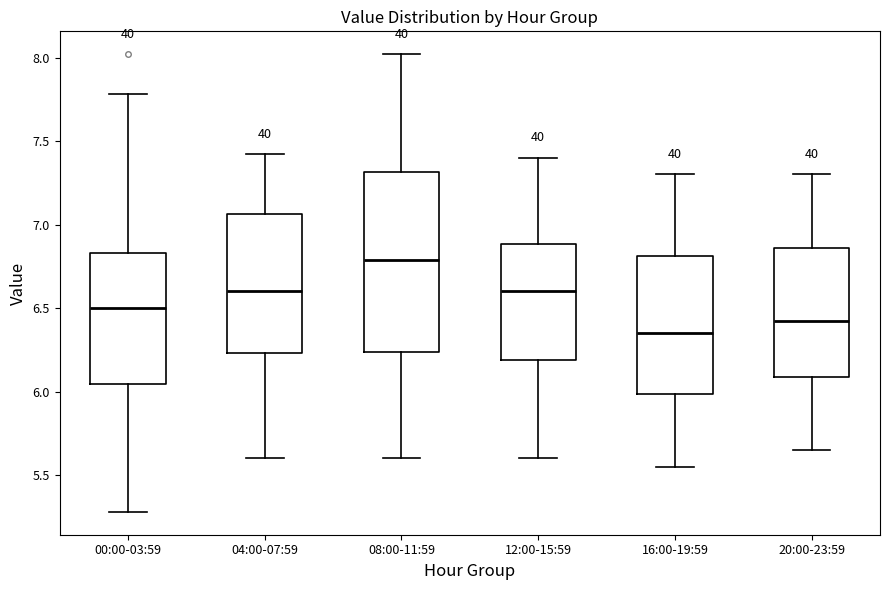

Where does the upper whisker of the box for 16:00-19:59 end on the y-axis? The values are not printed on the chart, so give them approximately, as read against the axis.

7.30